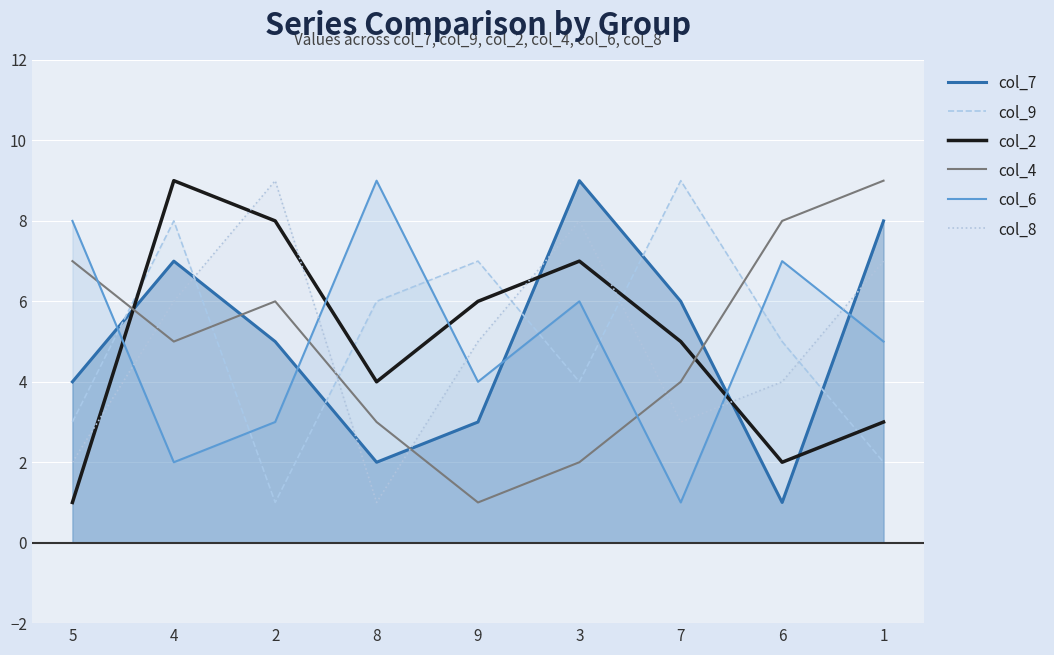

Which category has the highest value across all series?

3